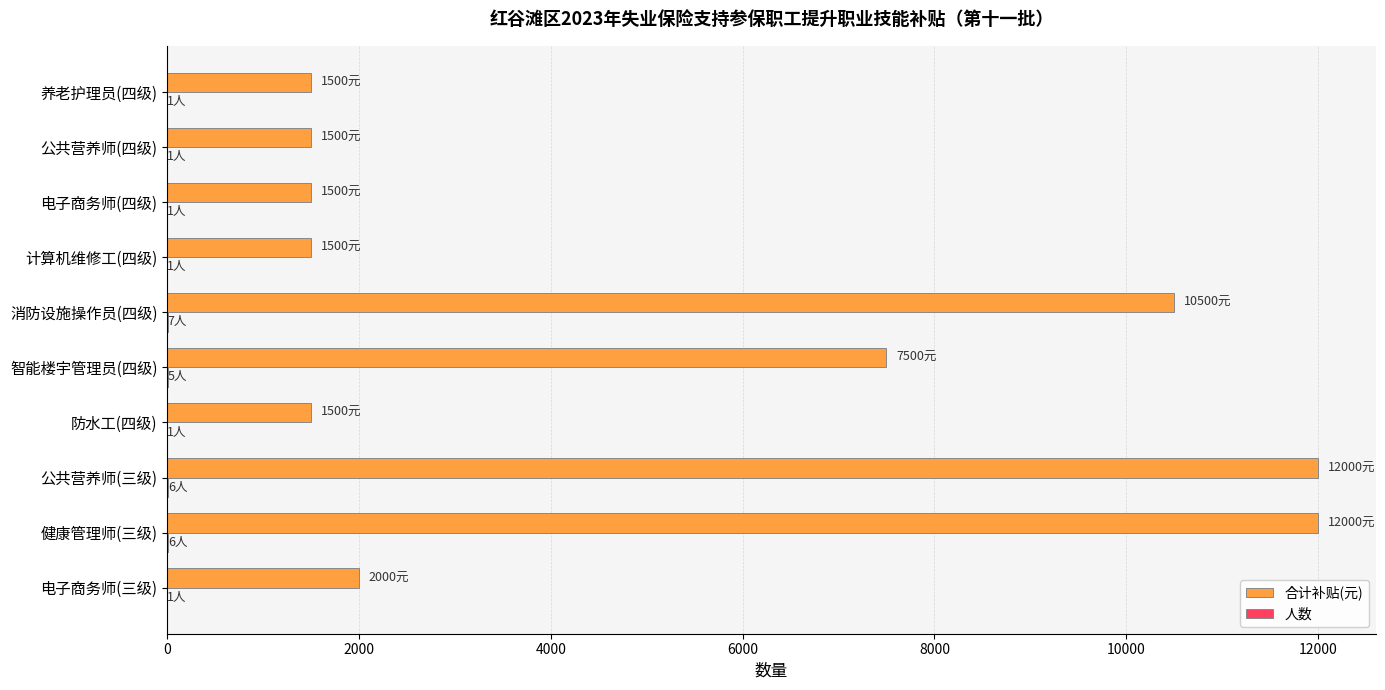

How many distinct data groups are displayed?

2